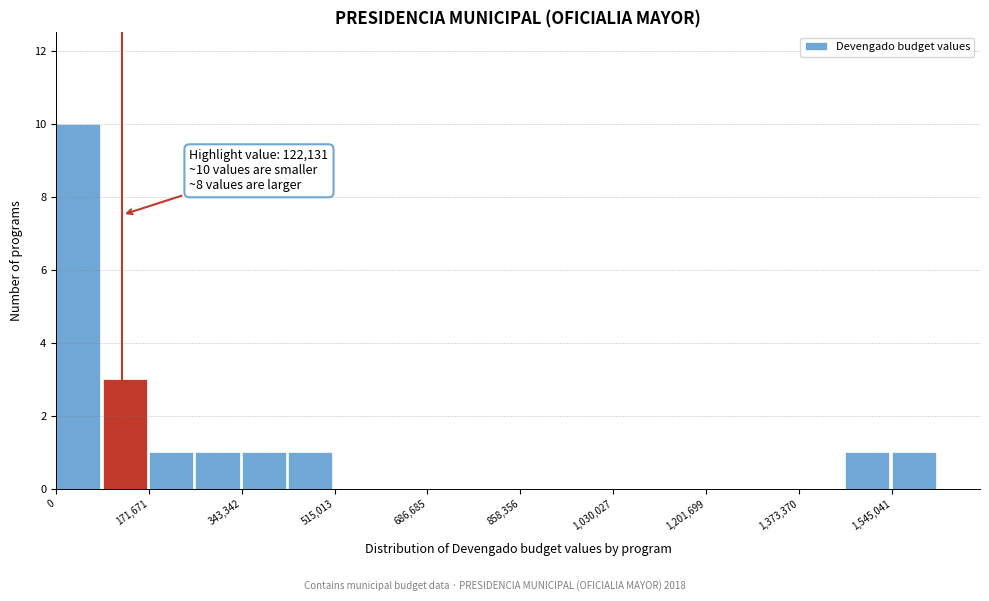

Which range on the x-axis has the tallest bar?

0 to 80000